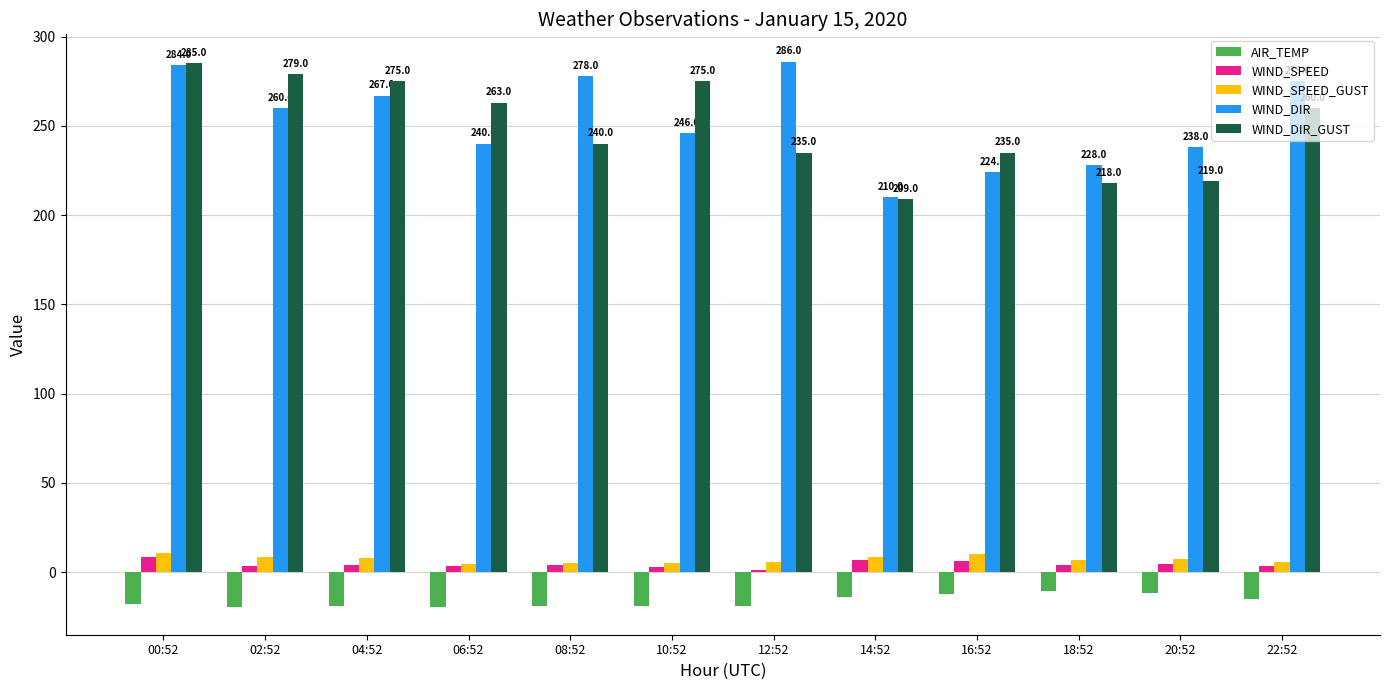

The WIND_SPEED series shows 4.5 at 20:52. True or false?

True